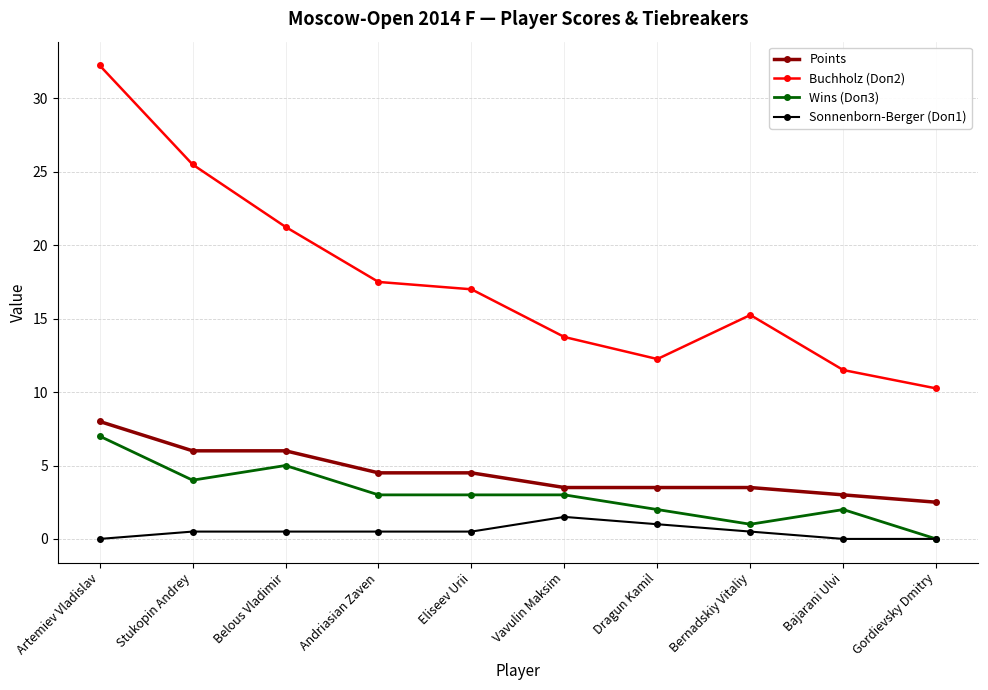

At which label does Points reach its peak?

Artemiev Vladislav